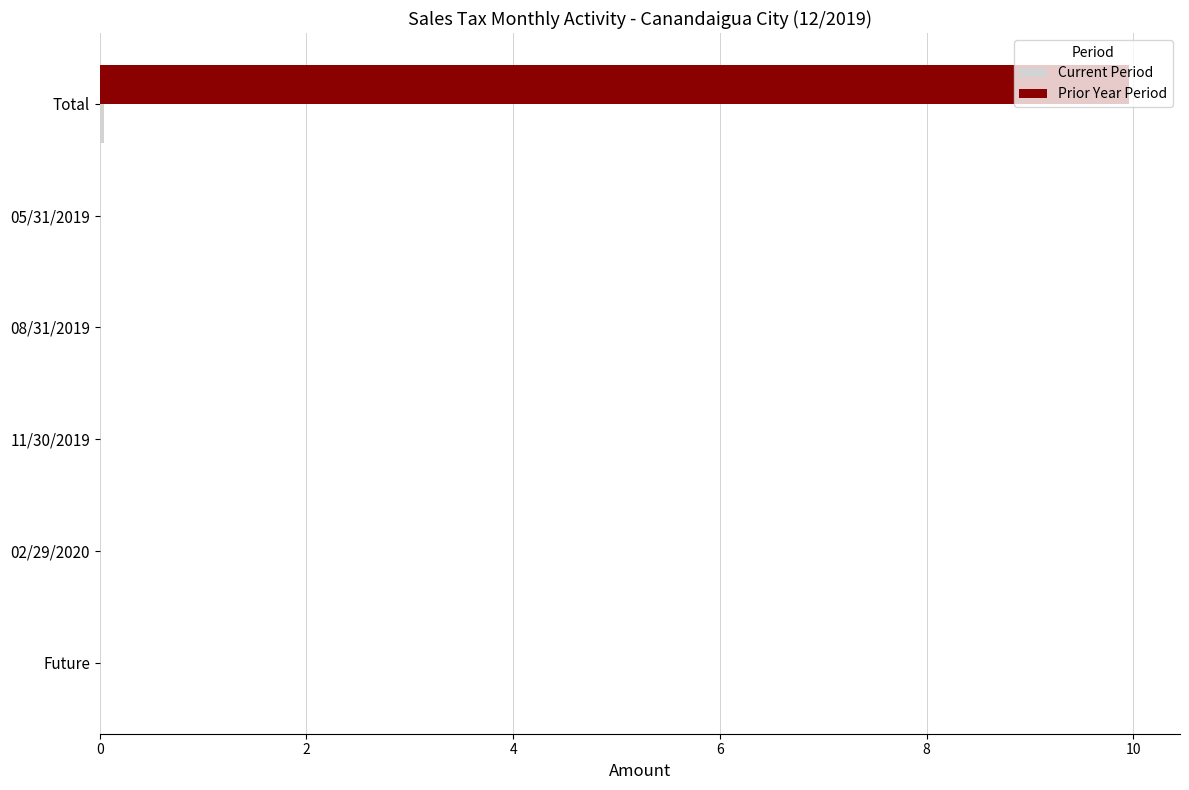

Which series changed the most between Future and Total?

Prior Year Period